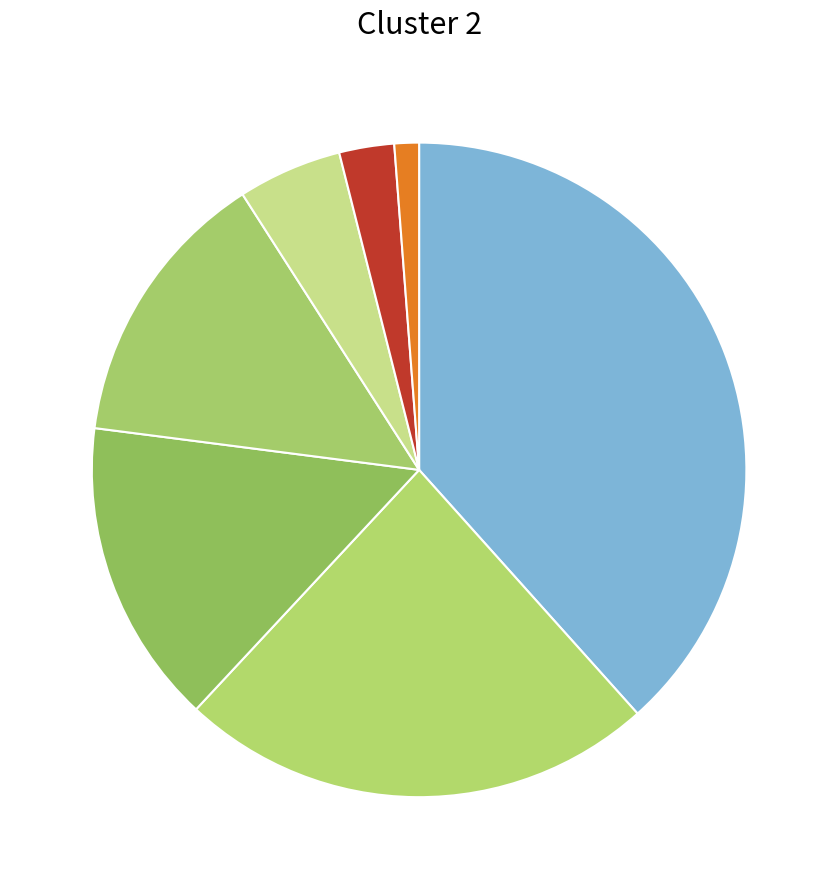

How many segments does this pie chart have?

7